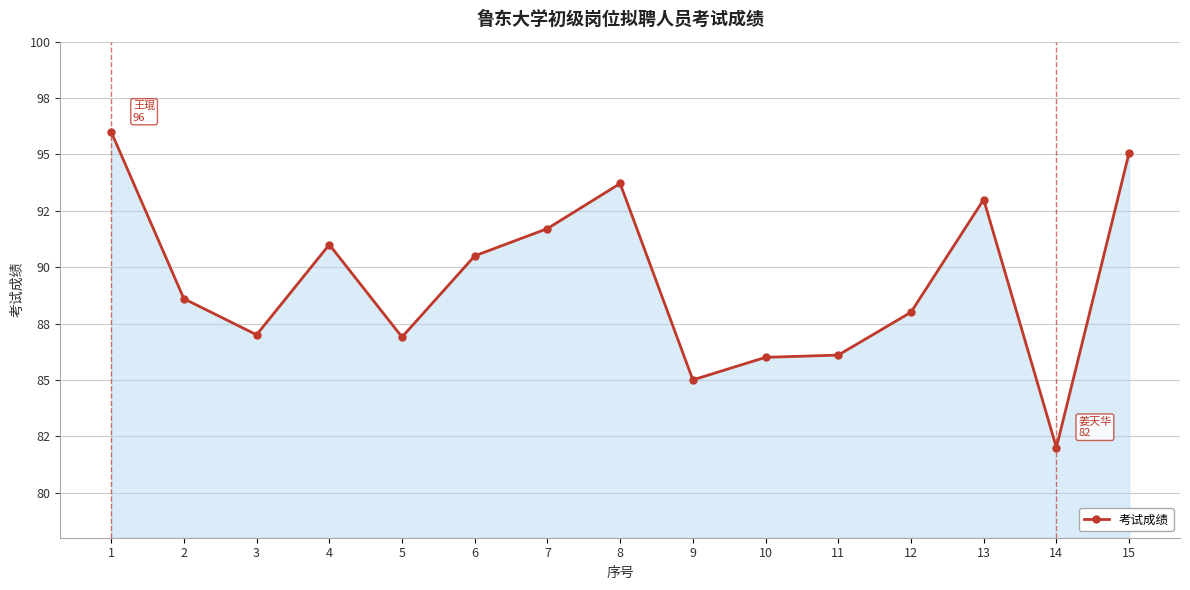

List the labels in order of value, smallest first.

14, 9, 10, 11, 5, 3, 12, 2, 6, 4, 7, 13, 8, 15, 1